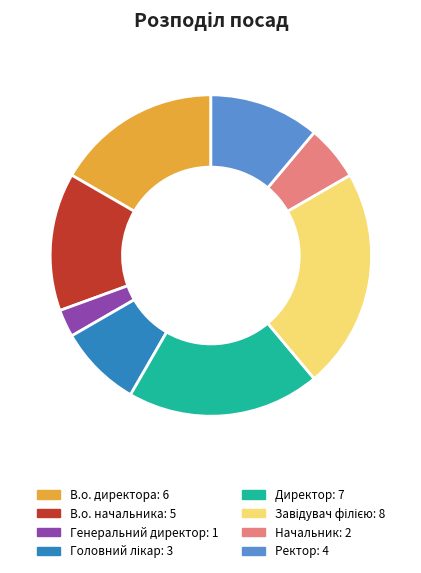

True or false: Ректор accounts for 26% of the total.

False